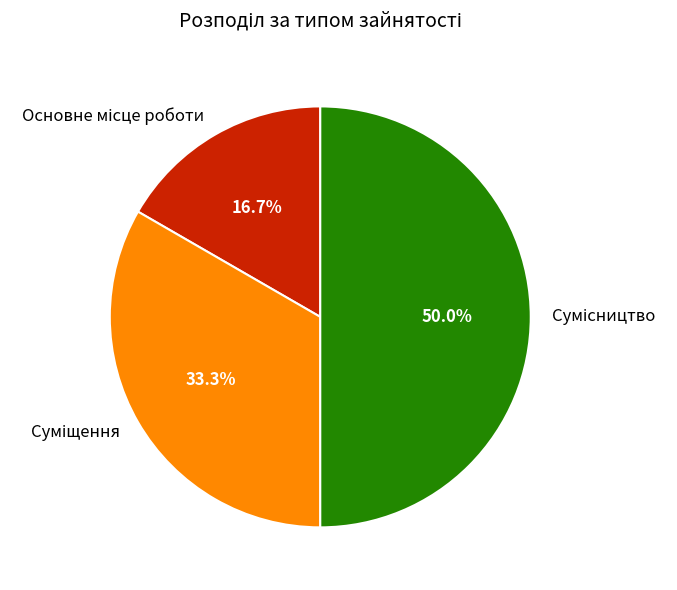

How many slices are in this pie chart?

3